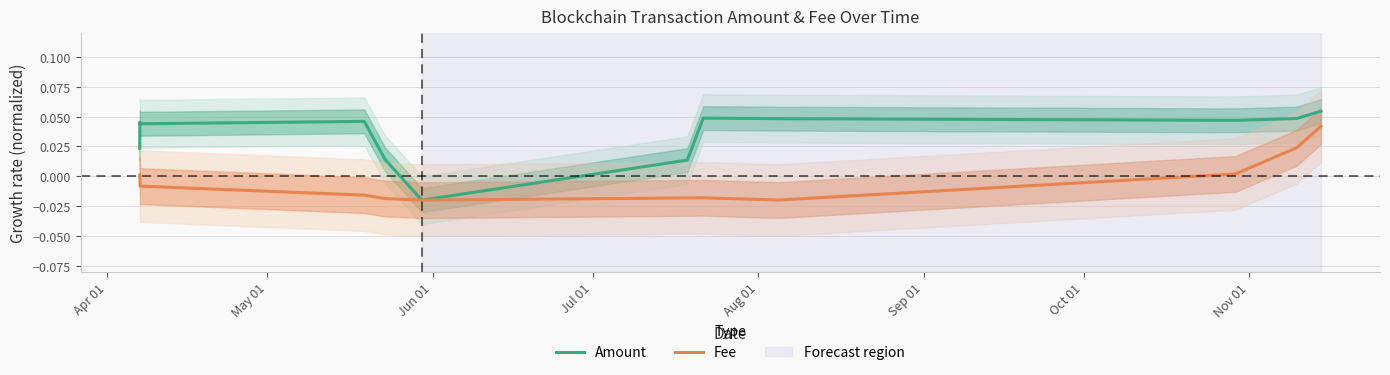

What is the sum of all Amount values?

0.5